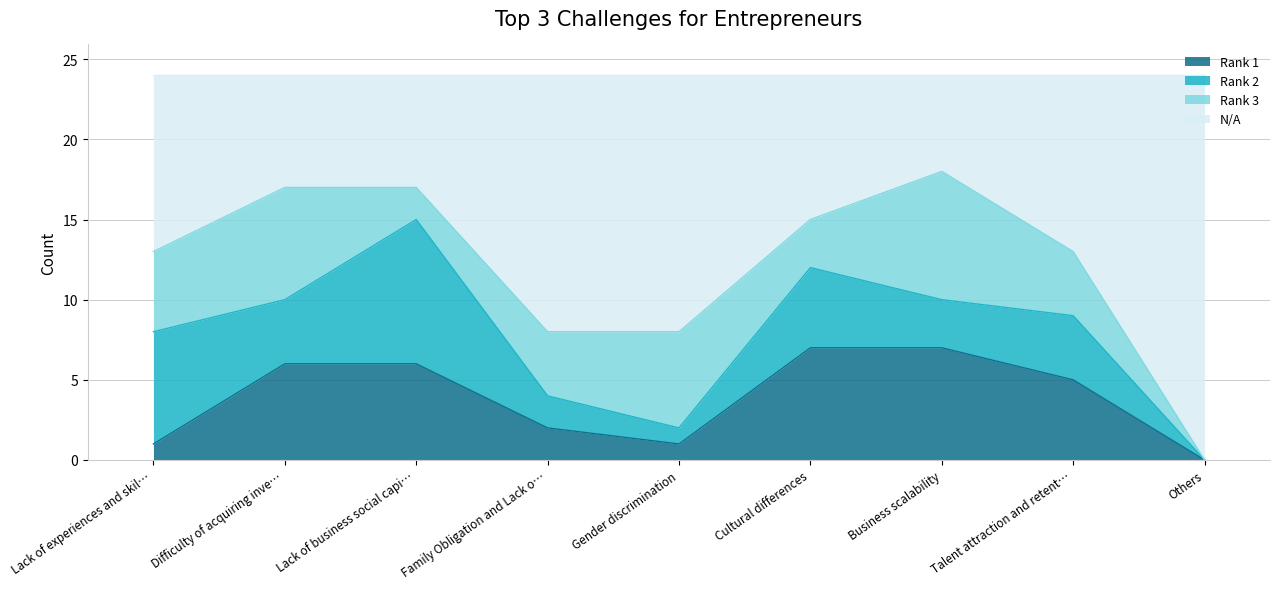

What is the approximate value of Rank 1 at Business scalability?

7